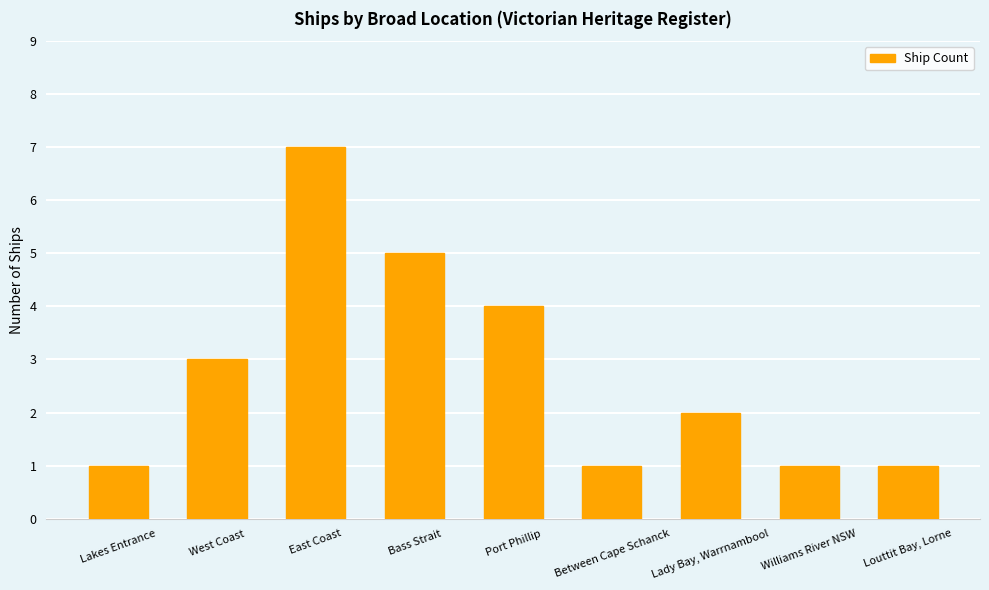

What is the average value?

3